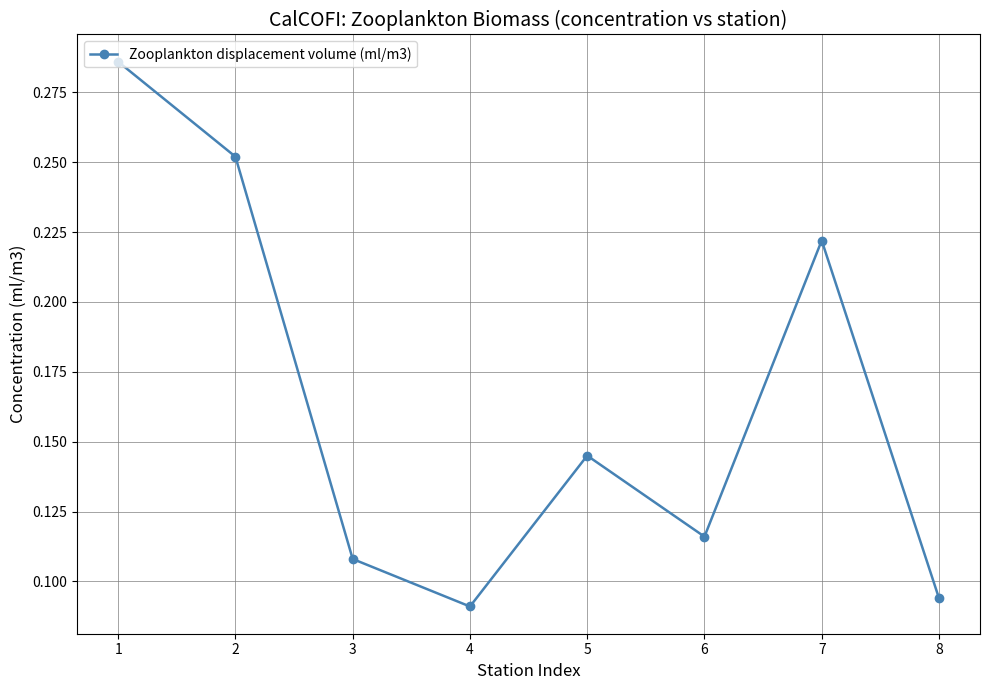

Count the values in the range 0 to 1.

8